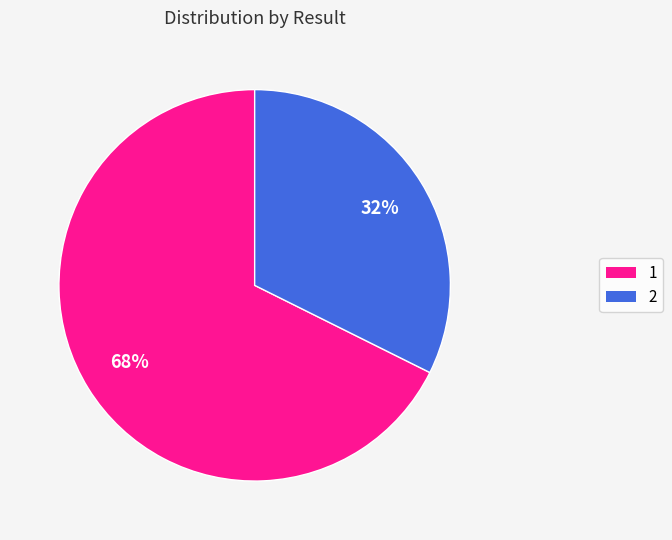

Between 2 and 1, which is larger?

1